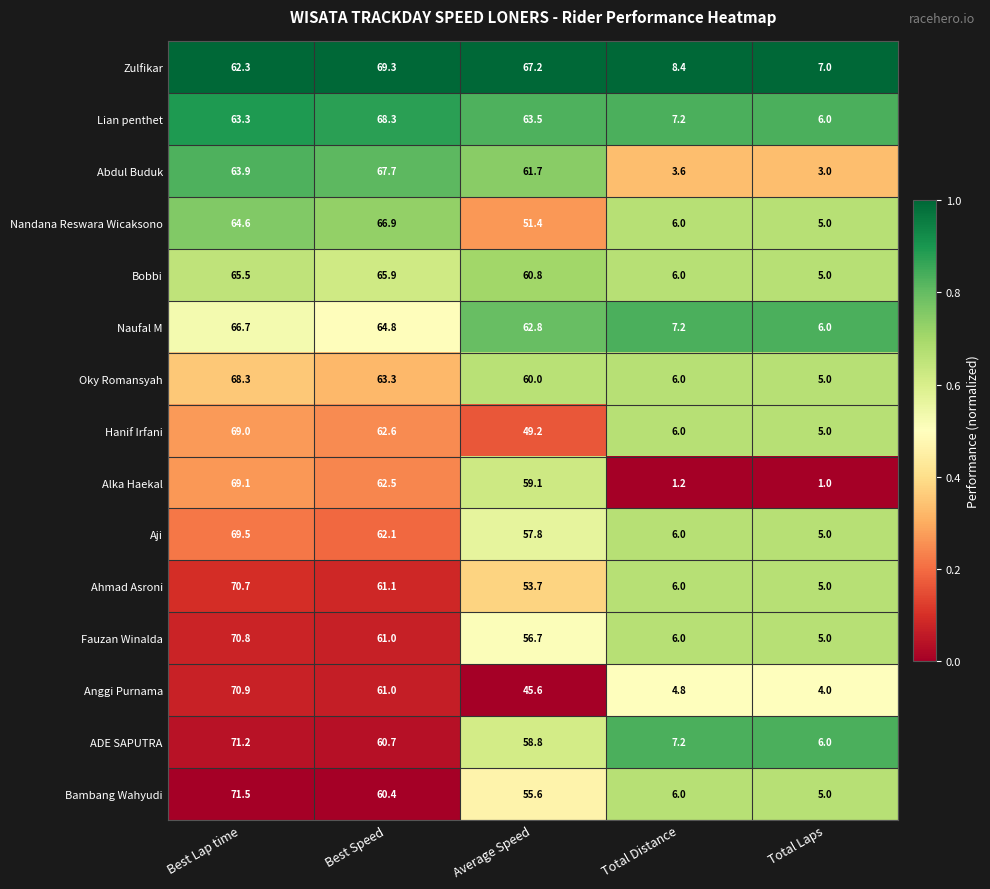

What is the average value of the Lian penthet series?

41.7